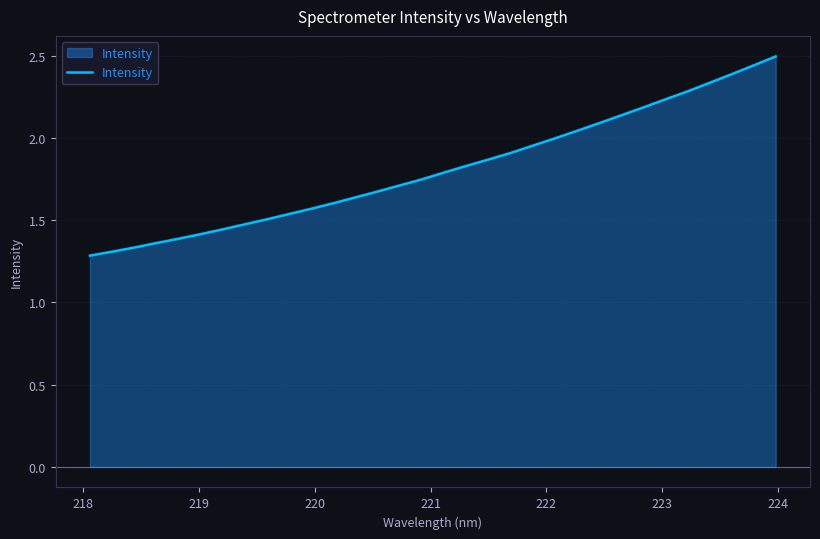

What is the maximum value shown in the chart?

2.5